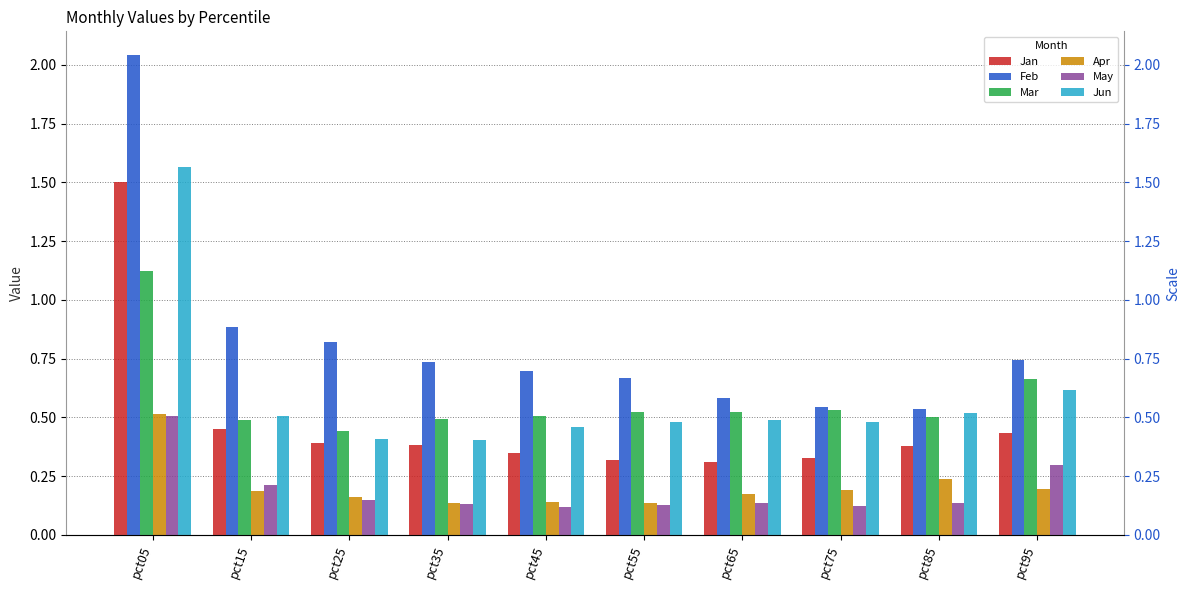

Is it true that Apr equals 0.1 at pct65?

False